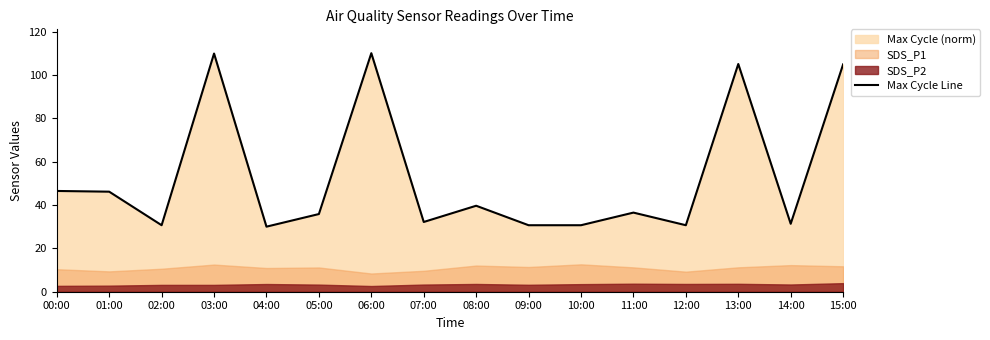

What is the difference between the maximum and minimum values?

80.0